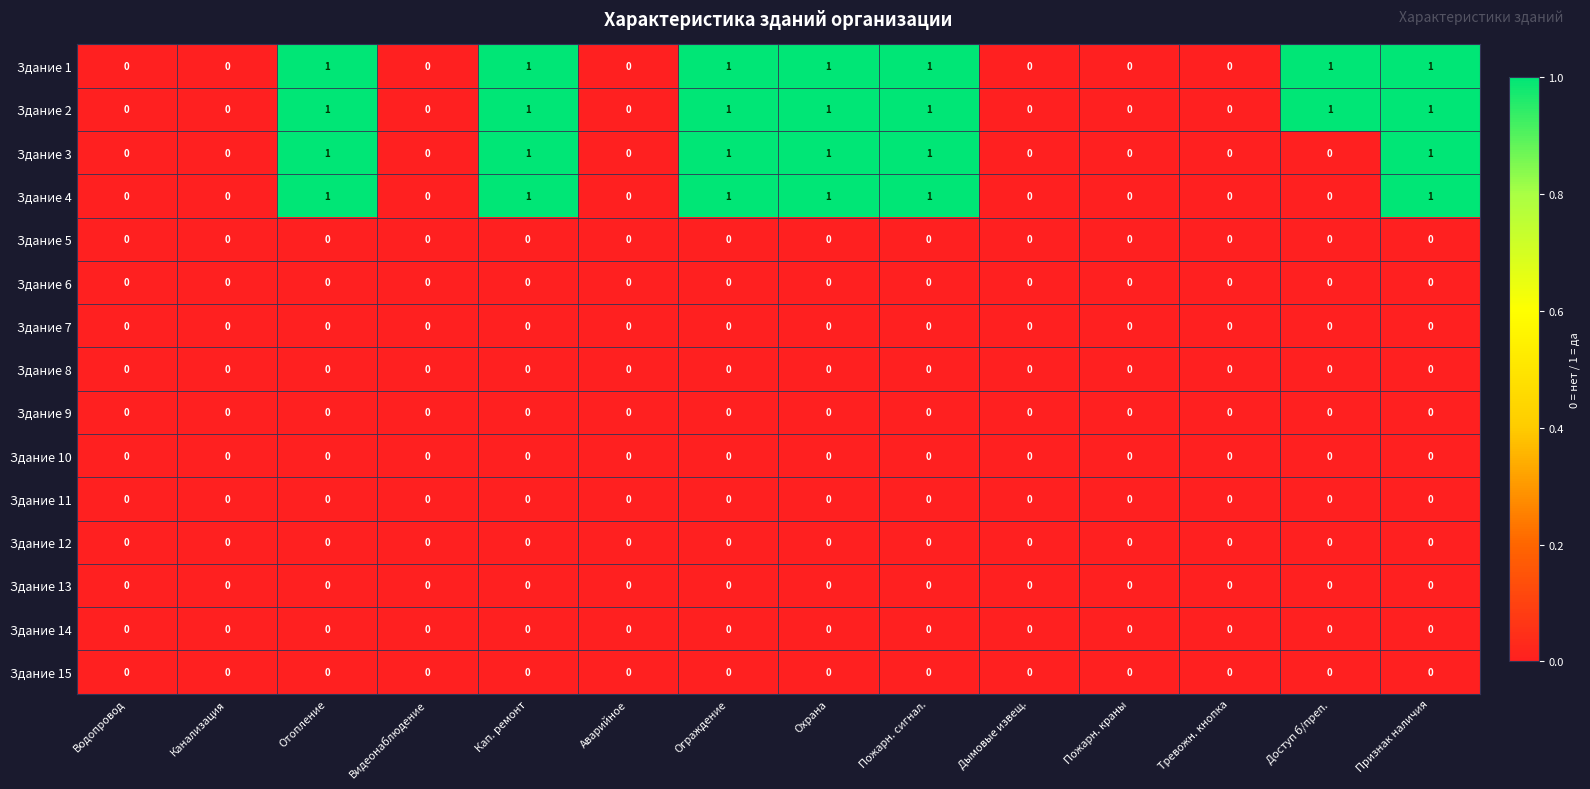

The value of Здание 4 at Кап. ремонт is 0. True or false?

False